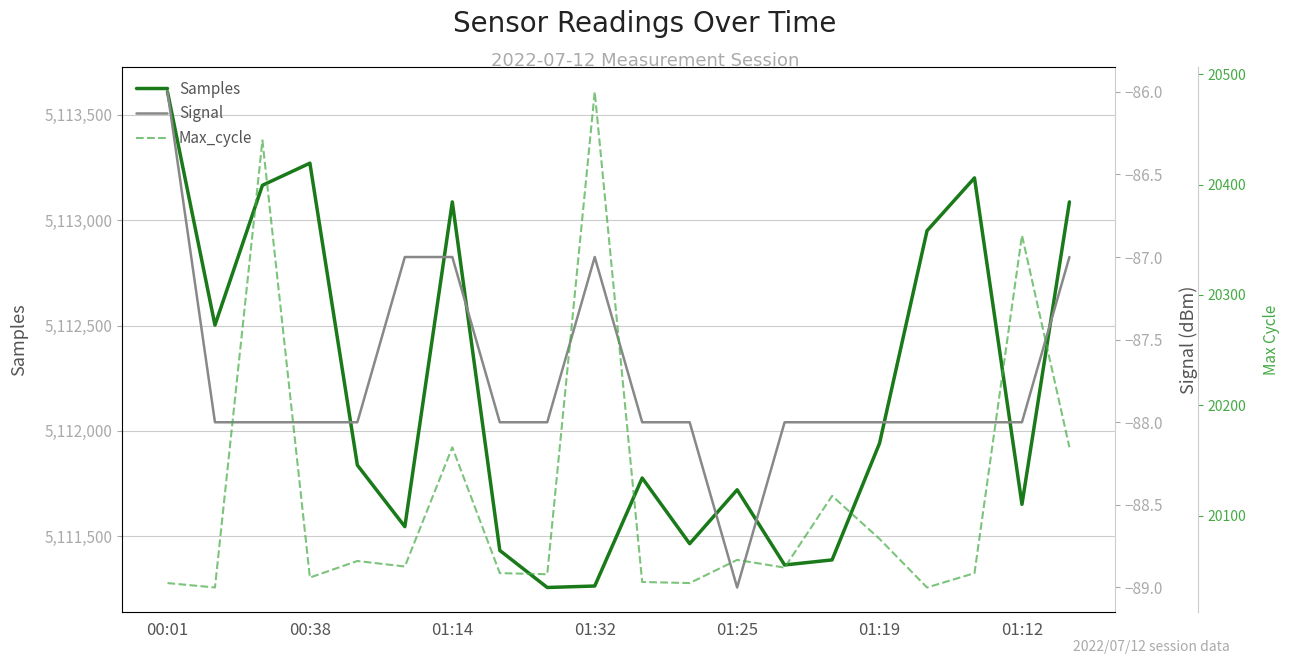

True or false: Max_cycle and Signal cross at least once.

False